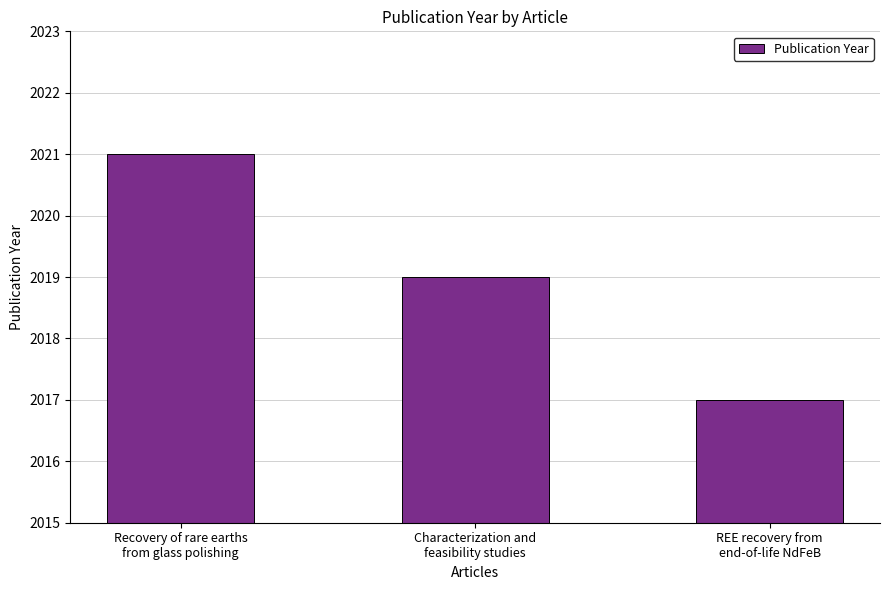

How many bars are there in total?

3